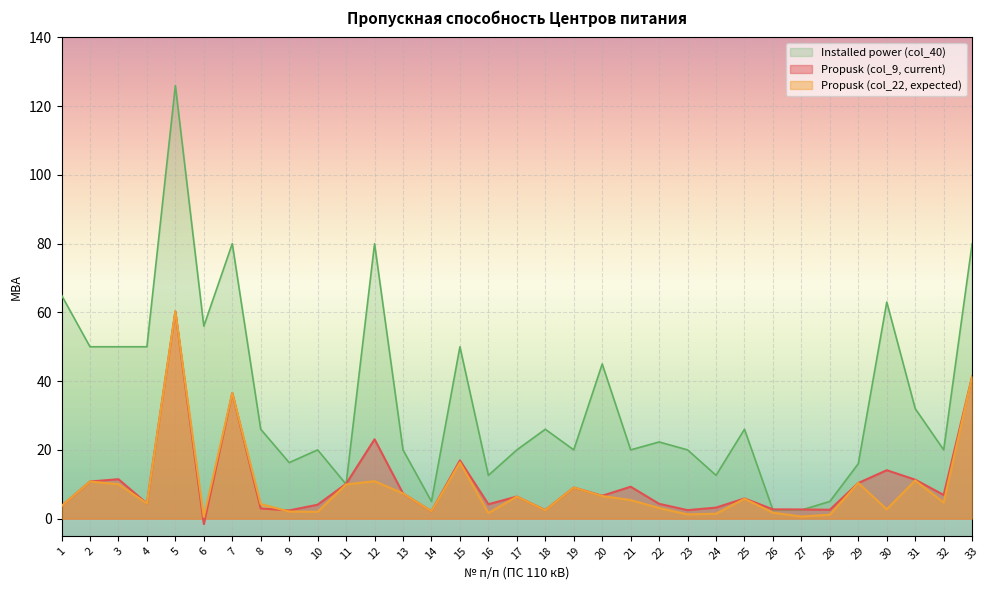

What is the sum of the Propusk (col_9, current) values at 10 and 25?

9.9